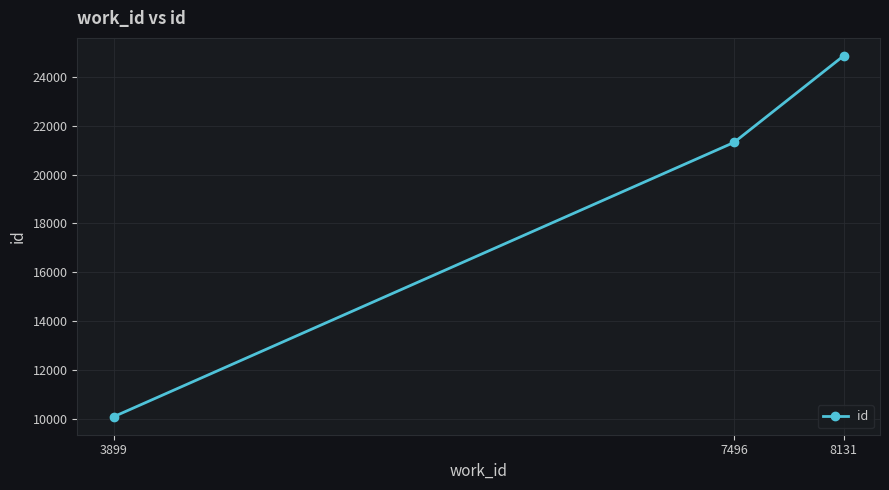

Rank the categories by value from highest to lowest.

8131, 7496, 3899